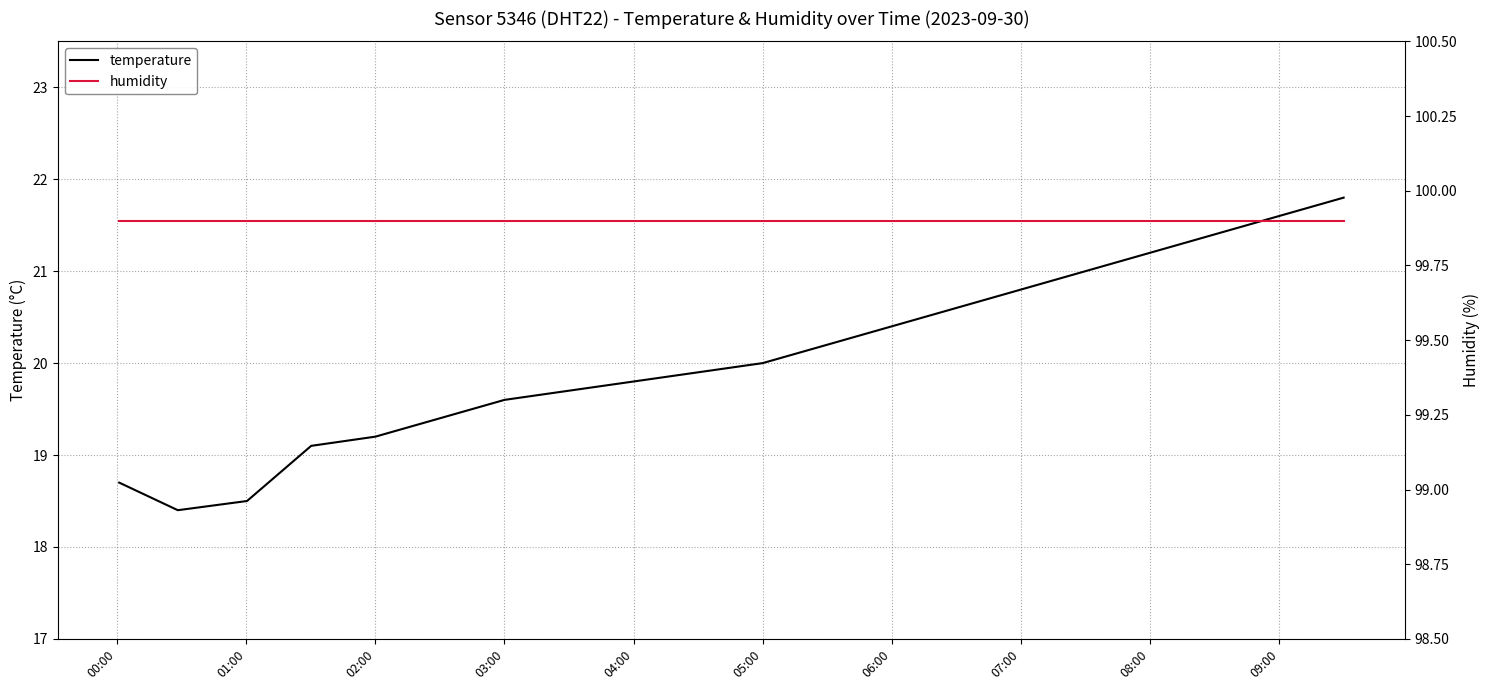

True or false: temperature and humidity cross at least once.

False